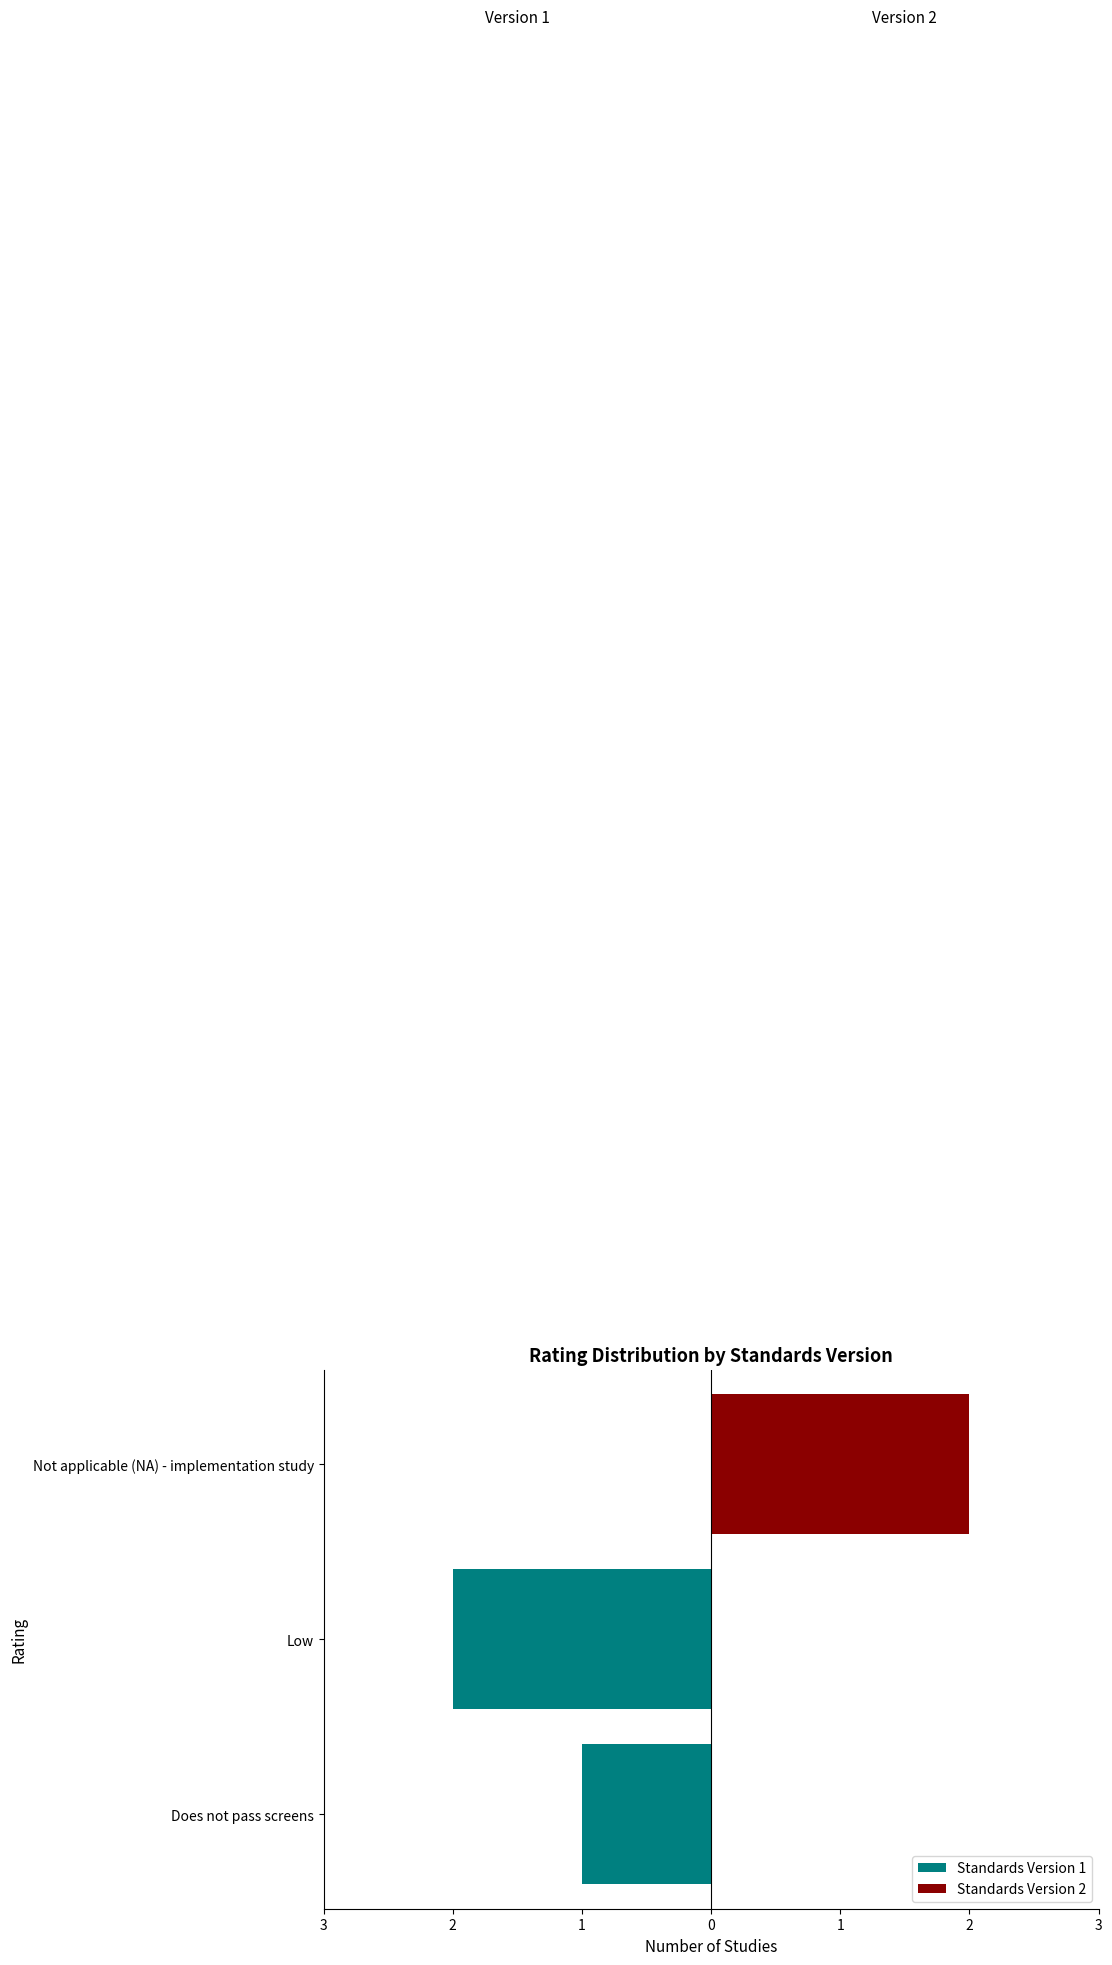

The Standards Version 2 series shows 1 at Does not pass screens. True or false?

False